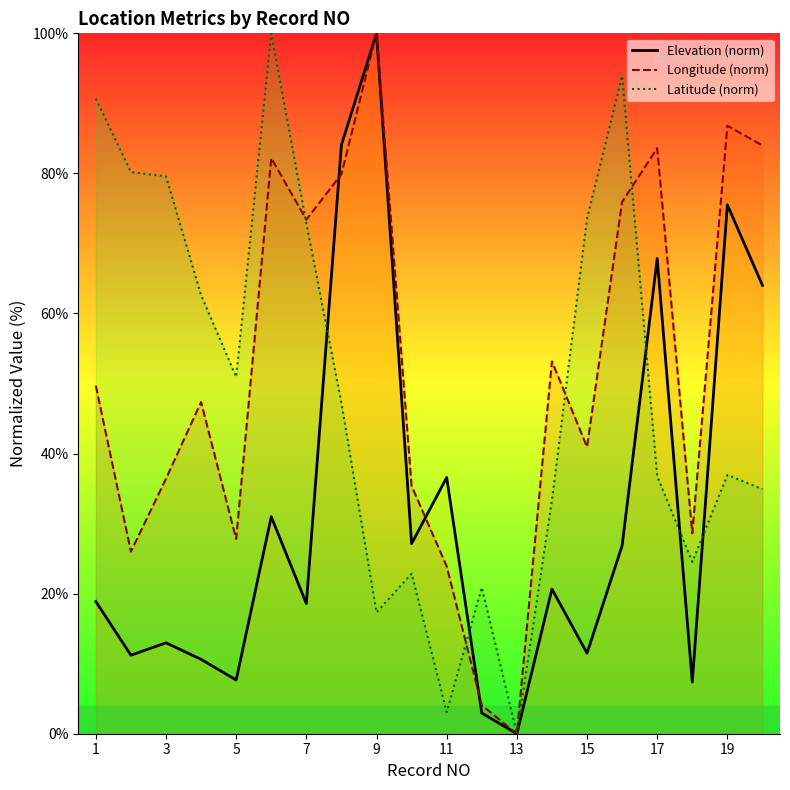

Which category has the highest value in the Longitude series?

9